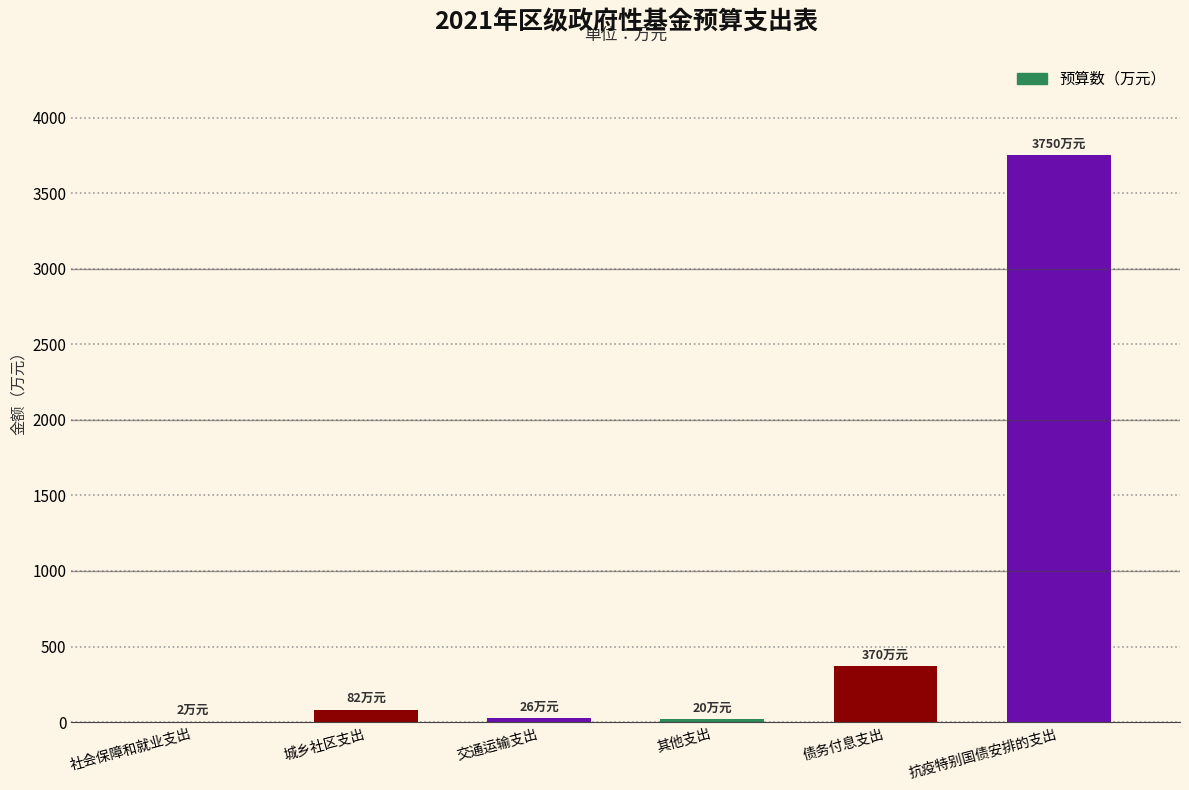

What is the sum of all values?

4250